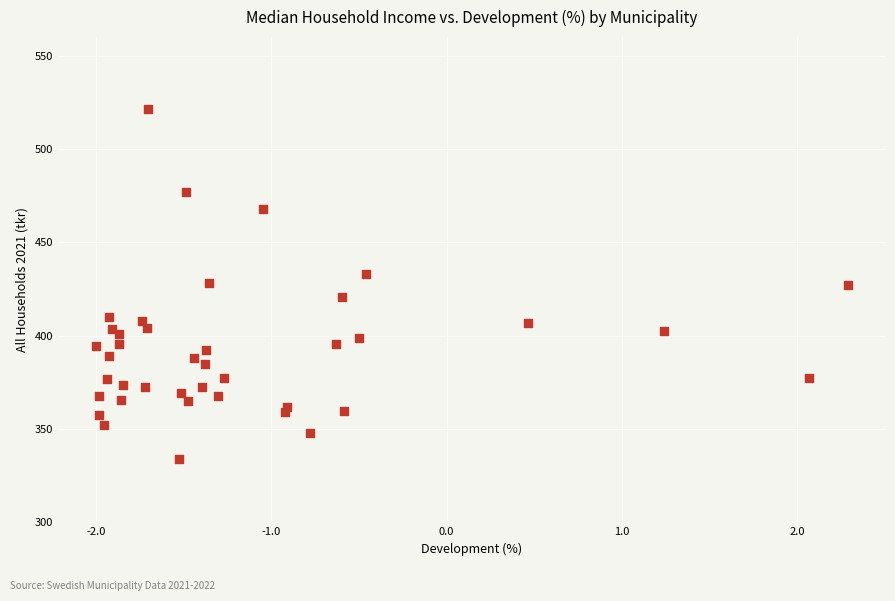

What is the range of Y values (max minus min)?

187.5